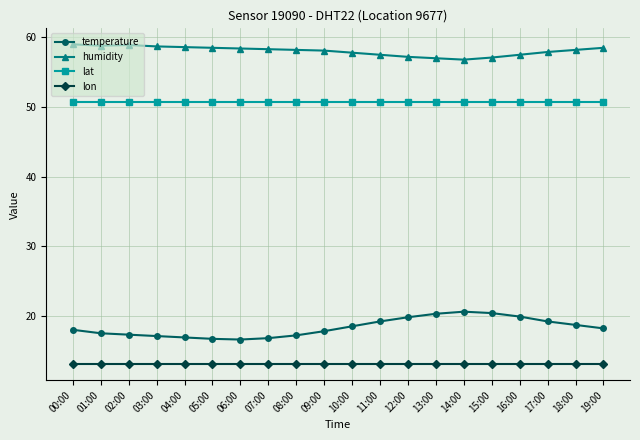

Is this an area chart (filled region under the line)?

No